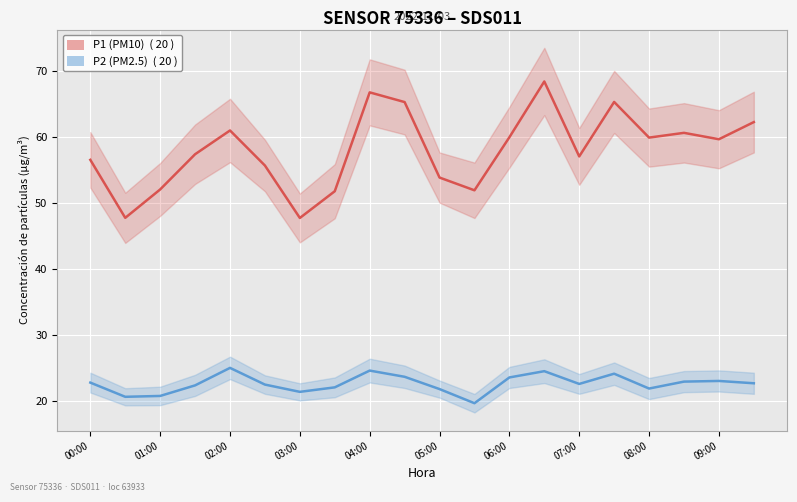

What is the sum of all P1 (PM10) values?

1161.8